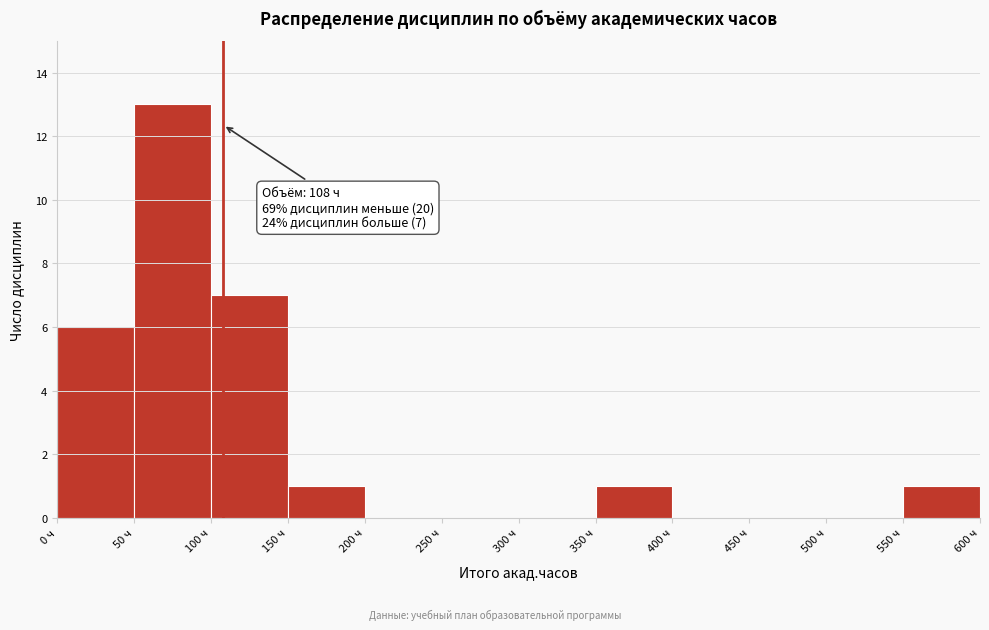

Over which range of the x-axis is the bar tallest?

50 to 100